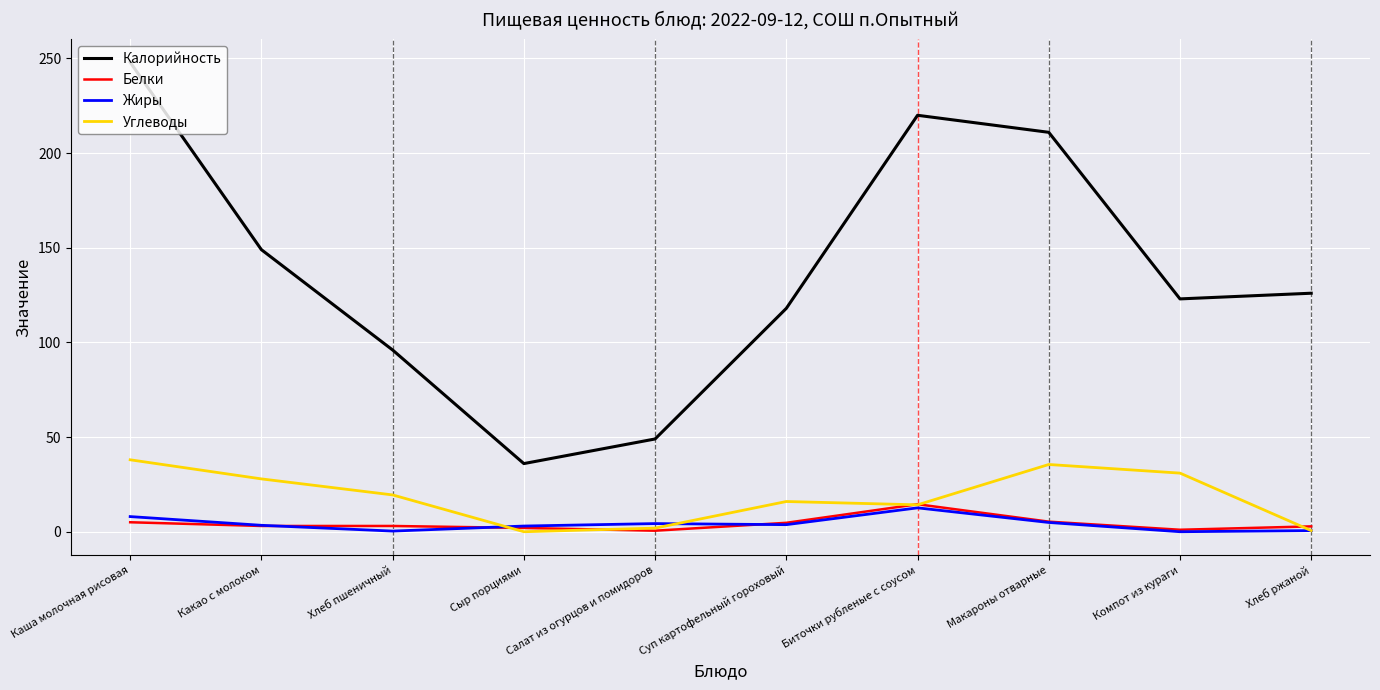

True or false: Жиры and Калорийность cross at least once.

False